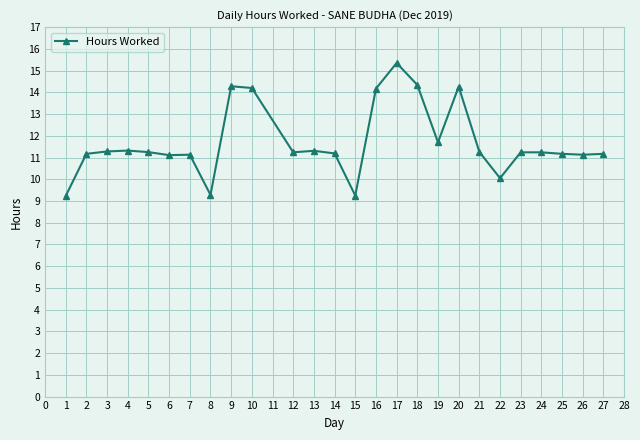

What is the value of the 18th point from the left?

11.7